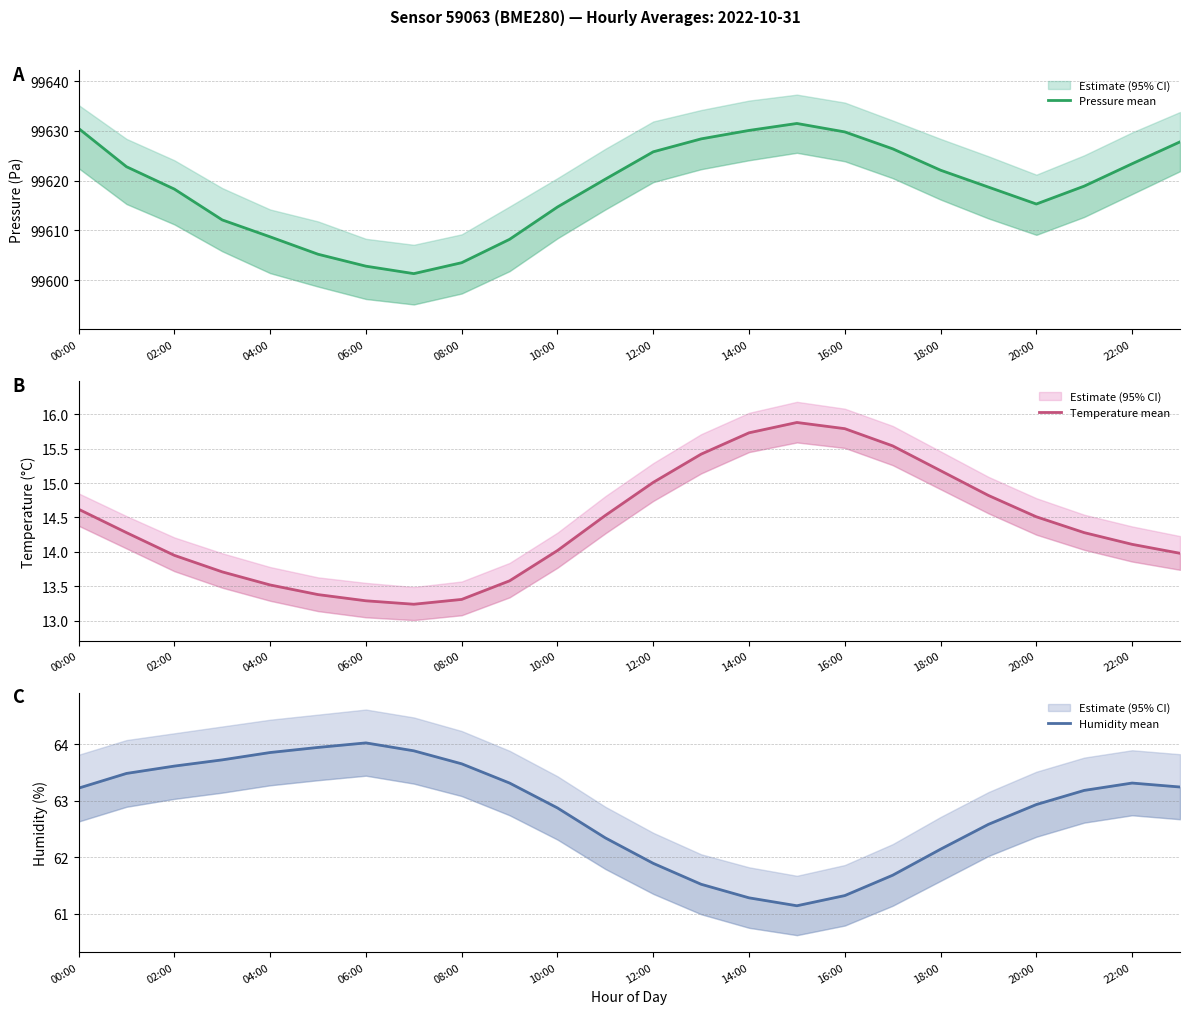

Is the value of Temperature mean at 19 greater than the value of Pressure mean at 02:00?

No